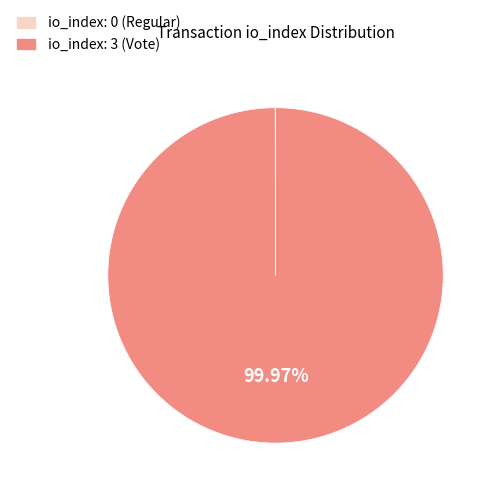

Which slice represents more than half of the pie?

io_index: 3 (Vote)